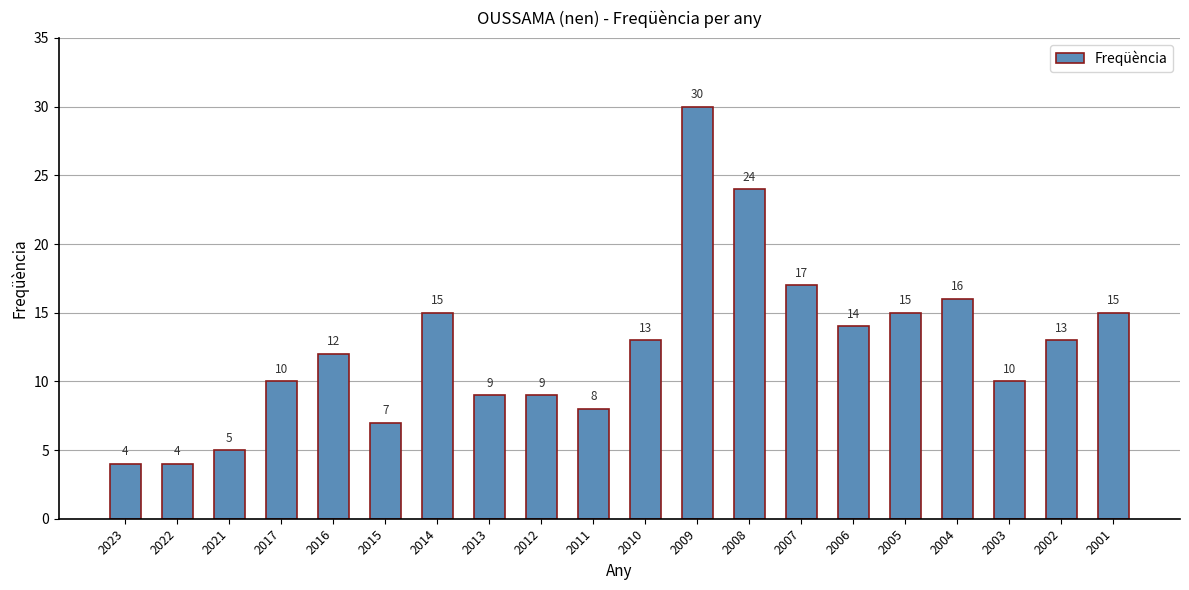

The chart shows a value of 21 at 2009. True or false?

False